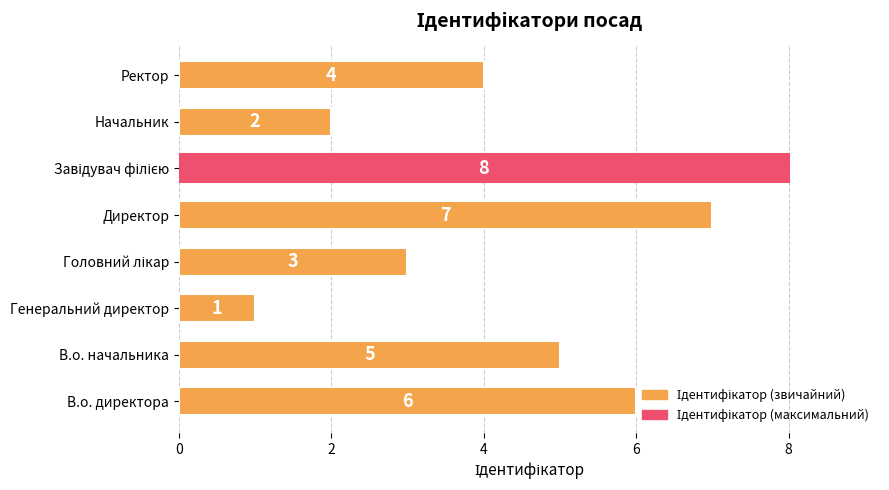

Count the number of data series in this chart.

1